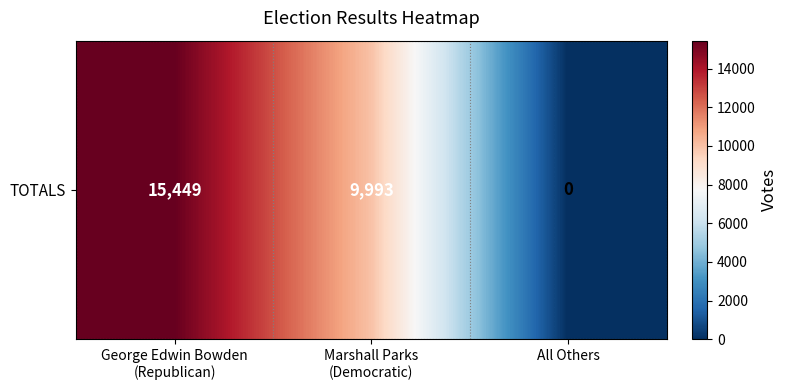

Reading left to right, list all the values displayed in this chart.

15449	9993	0